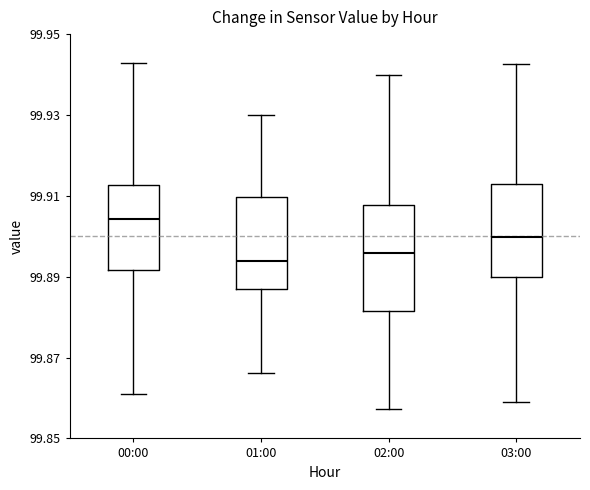

Where does the upper whisker of the box for 02:00 end on the y-axis? The values are not printed on the chart, so give them approximately, as read against the axis.

99.940